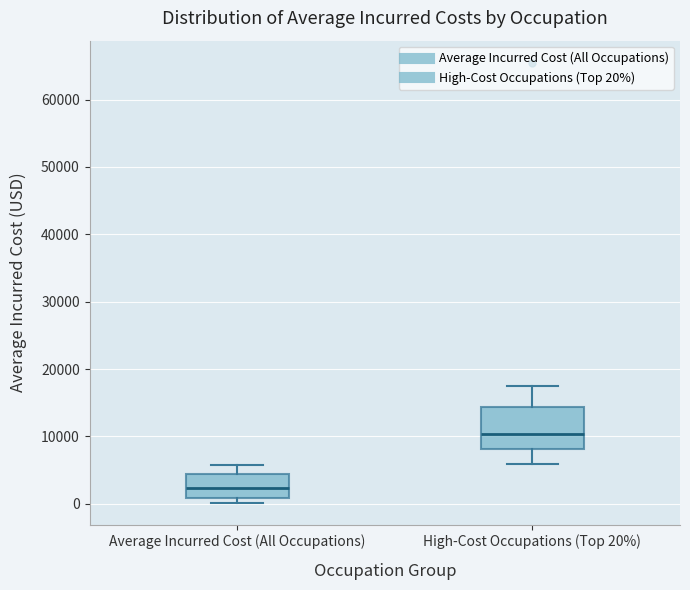

Reading left to right, read every box against the y-axis: the position of its median line, the range the box covers, and the ends of its whiskers. The values are not printed on the chart, so give them approximately, as read against the axis.

Average Incurred Cost (All Occupations): median 2000, box 1000 to 4000, whiskers 0 to 6000
High-Cost Occupations (Top 20%): median 10000, box 8000 to 14000, whiskers 6000 to 17000